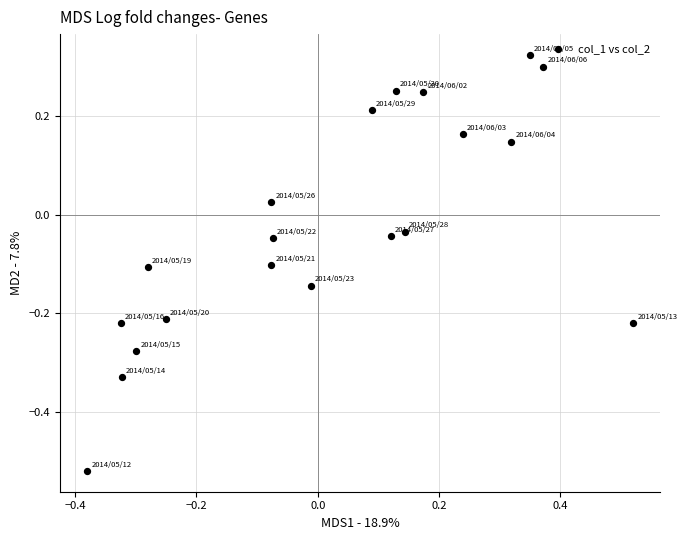

What is the range of X values (max minus min)?

0.9